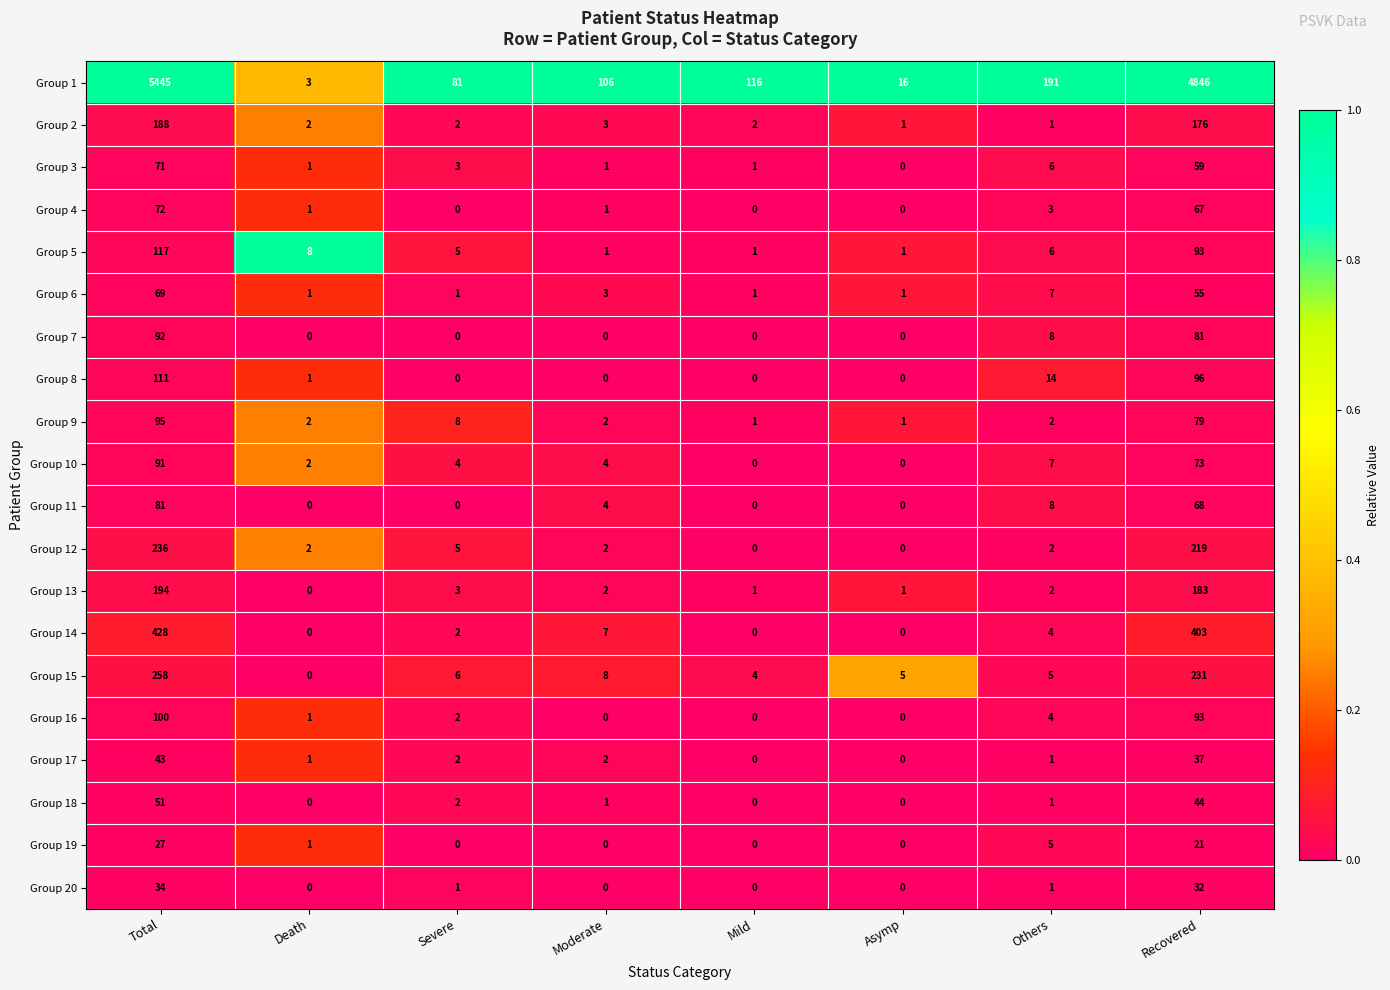

What is the total value across all series at Severe?

127